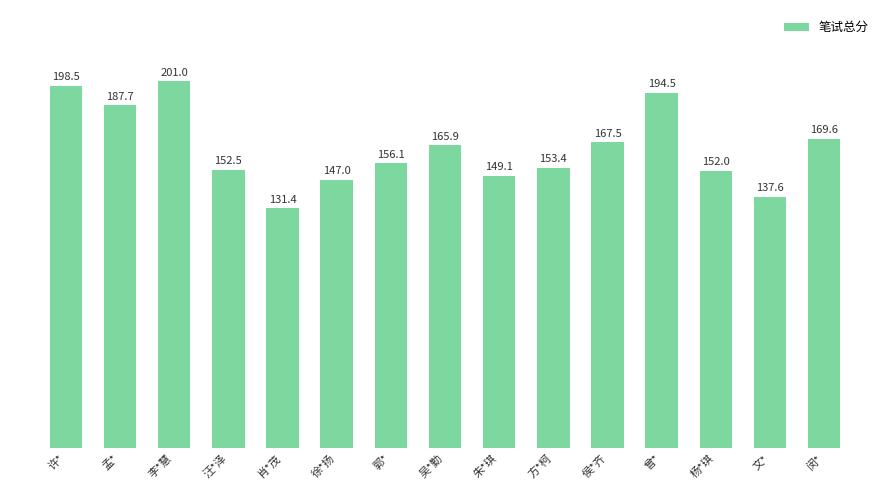

Rank the categories by value from lowest to highest.

肖*茂, 文*, 徐*扬, 朱*琪, 杨*琪, 汪*泽, 方*柯, 郭*, 吴*勤, 侯*齐, 闵*, 孟*, 曾*, 许*, 李*慧